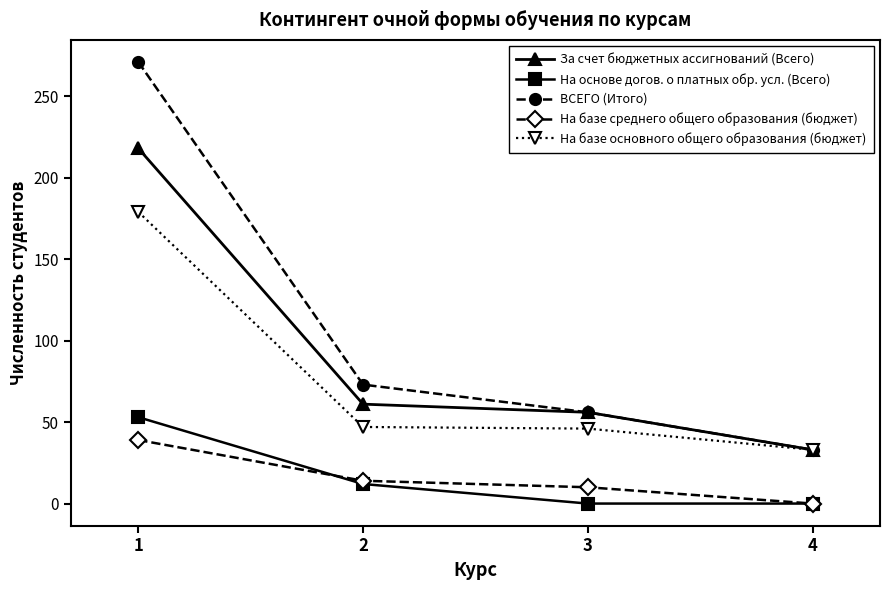

True or false: На основе догов. о платных обр. усл. (Всего) has more than 1 points higher than both neighbors.

False